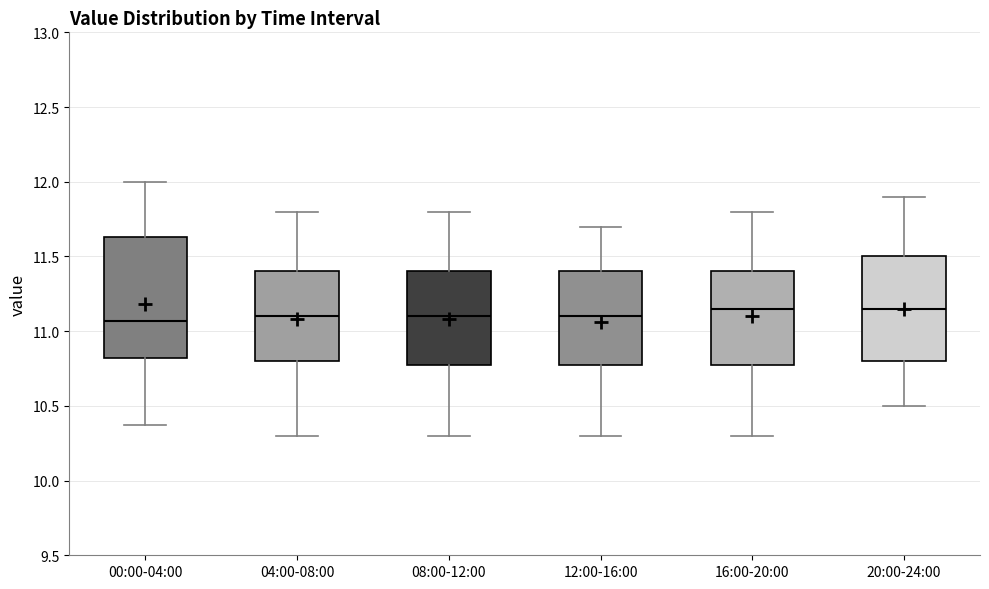

Reading left to right, transcribe this box plot: for each box, give where its median line is, the range the box spans, and where its two whiskers end, as read against the y-axis. The values are not printed on the chart, so give them approximately, as read against the axis.

00:00-04:00: median 11.05, box 10.80 to 11.65, whiskers 10.35 to 12.00
04:00-08:00: median 11.10, box 10.80 to 11.40, whiskers 10.30 to 11.80
08:00-12:00: median 11.10, box 10.80 to 11.40, whiskers 10.30 to 11.80
12:00-16:00: median 11.10, box 10.80 to 11.40, whiskers 10.30 to 11.70
16:00-20:00: median 11.15, box 10.80 to 11.40, whiskers 10.30 to 11.80
20:00-24:00: median 11.15, box 10.80 to 11.50, whiskers 10.50 to 11.90